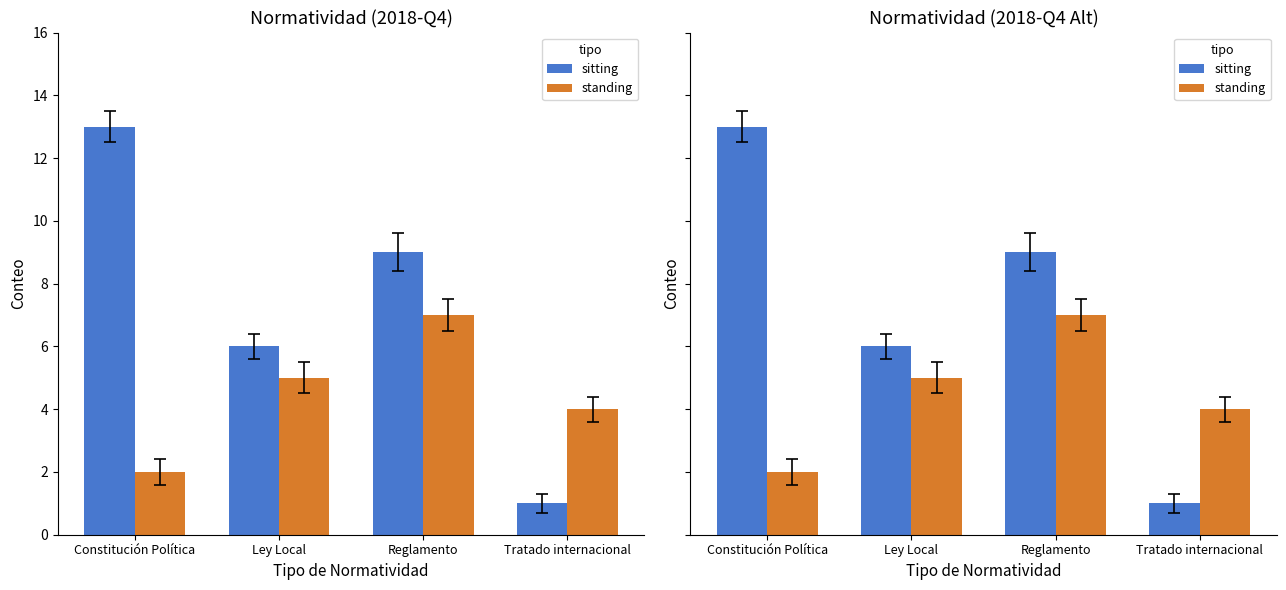

Between Tratado internacional and Reglamento, which is larger?

Reglamento